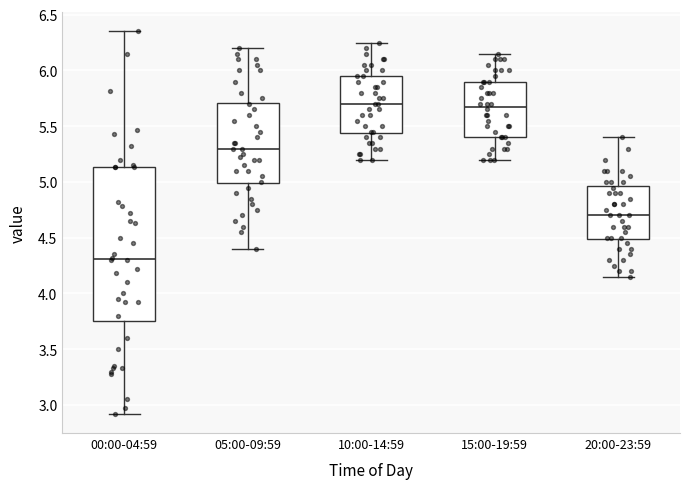

Where does the lower whisker of the box for 10:00-14:59 end on the y-axis? The values are not printed on the chart, so give them approximately, as read against the axis.

5.20